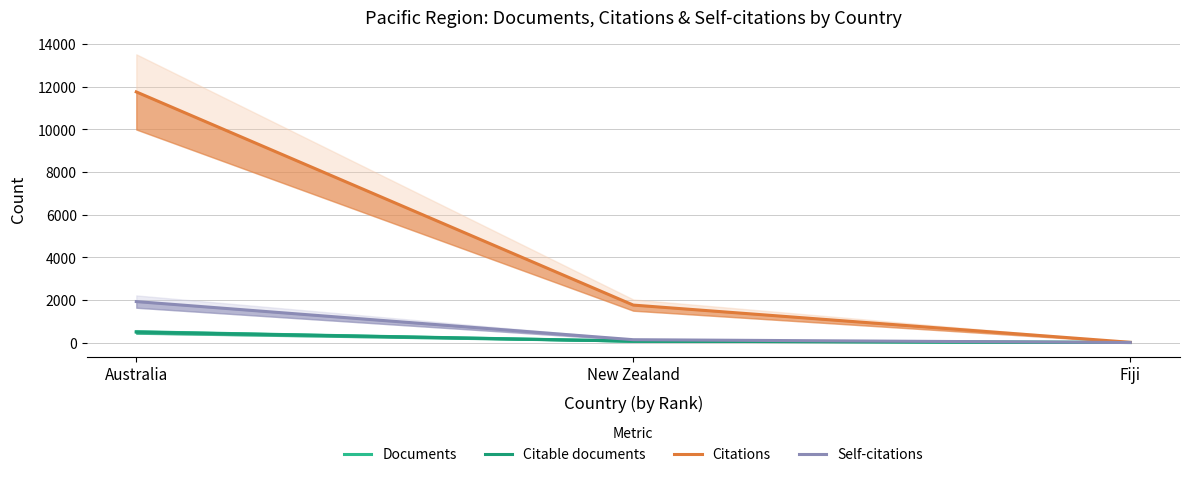

List the series in order of their peak value, highest first.

Citations, Self-citations, Documents, Citable documents